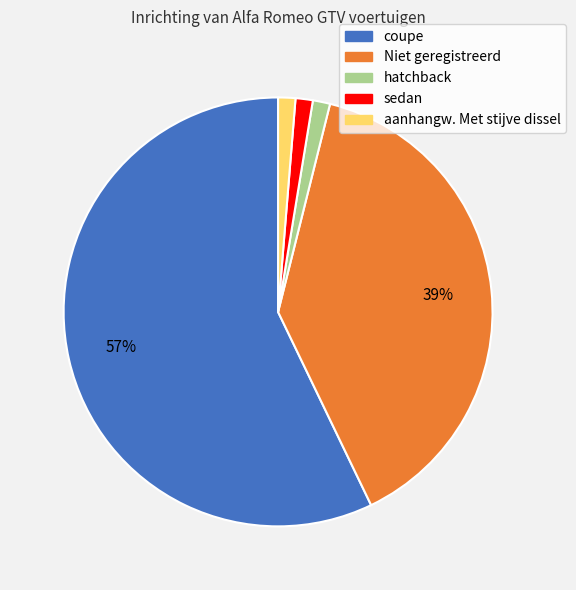

Is the sum of coupe and Niet geregistreerd greater than half?

Yes